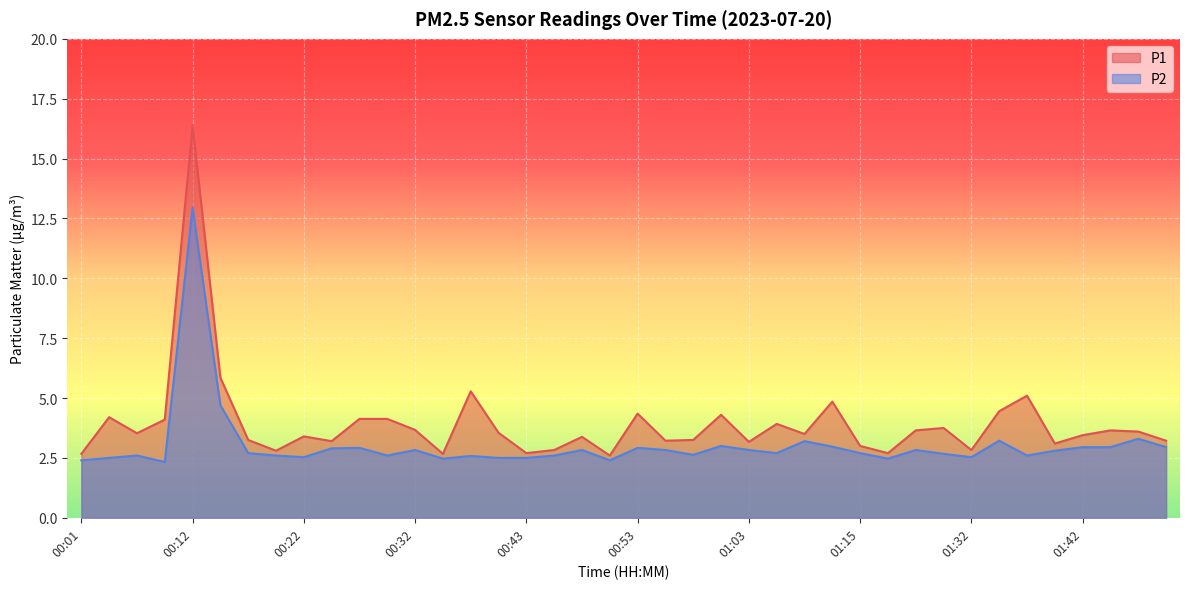

Is the value of P1 at 01:50 greater than the value of P2 at 00:32?

Yes